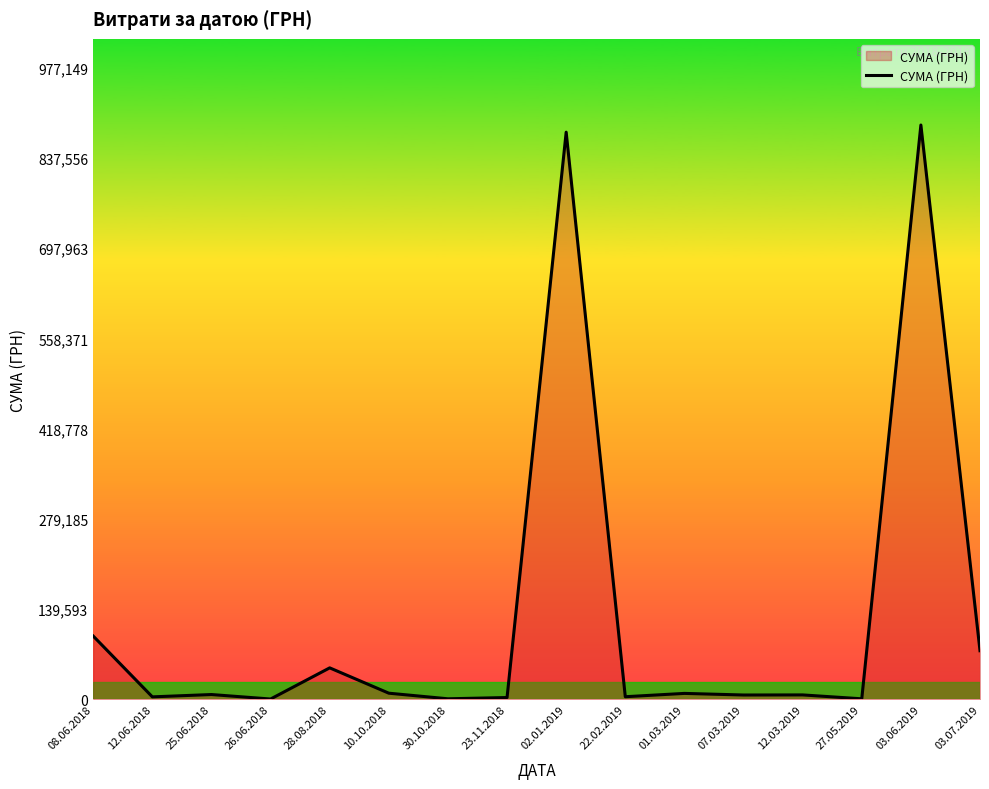

How many values are below 7590?

8